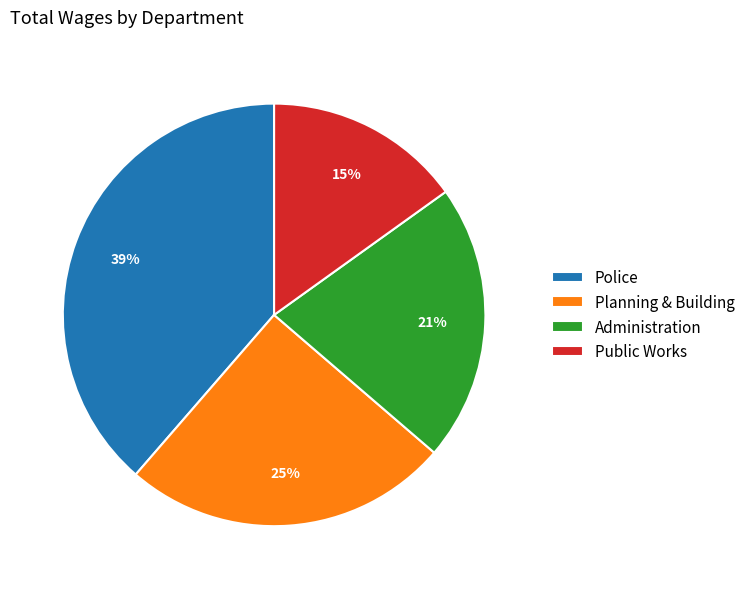

To the nearest percent, what is the average slice percentage?

25%